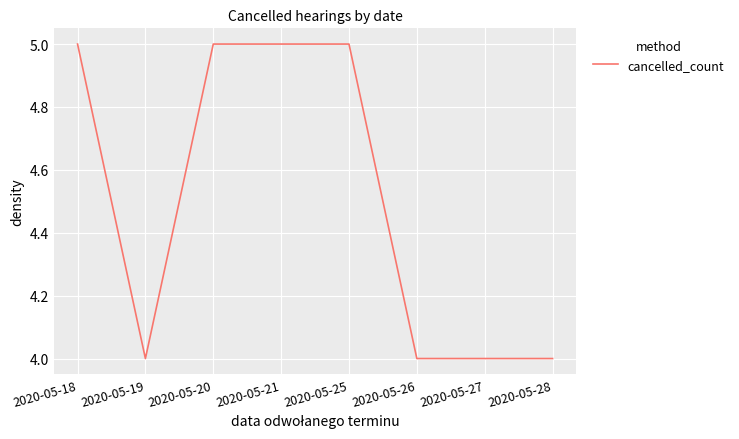

At which category does the data reach its first local valley?

2020-05-19